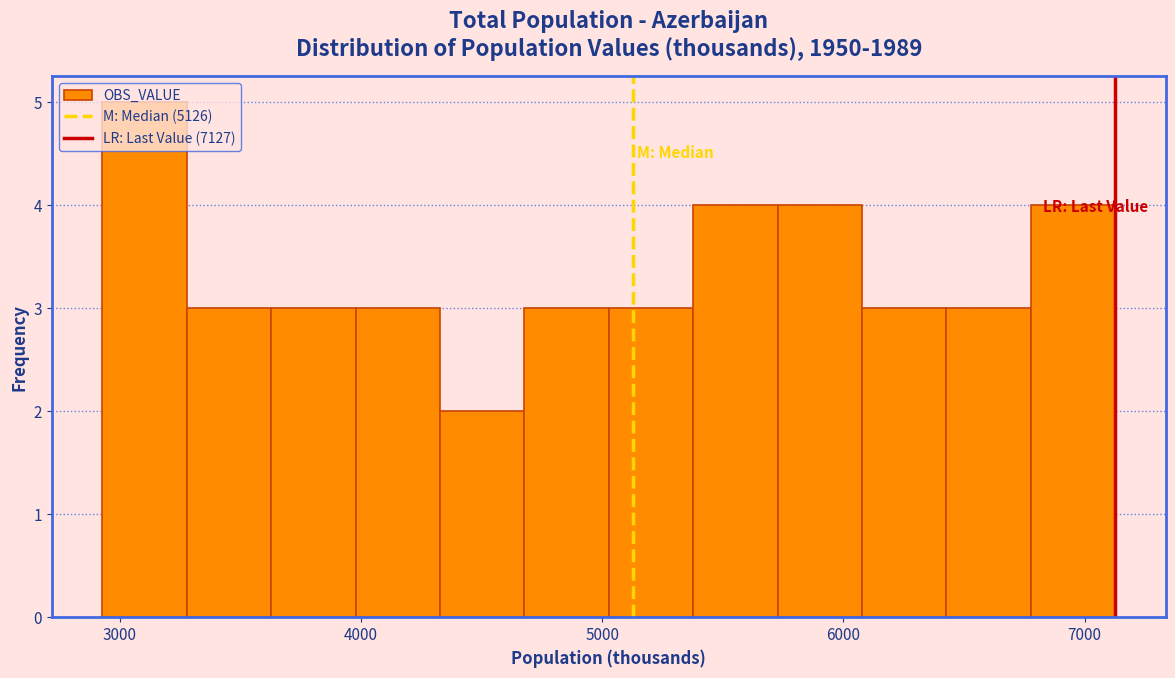

Read against the x-axis, roughly where is the centre of the tallest bar?

3100